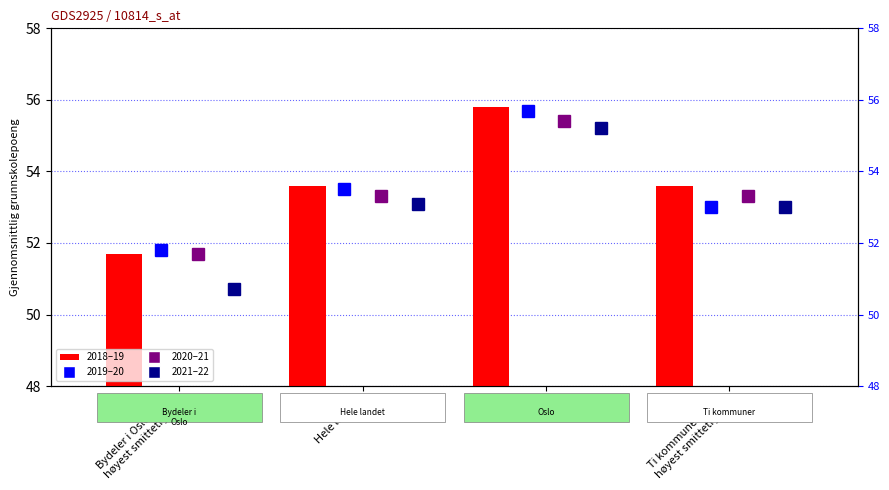

Count the values in the range 53 to 55.

2